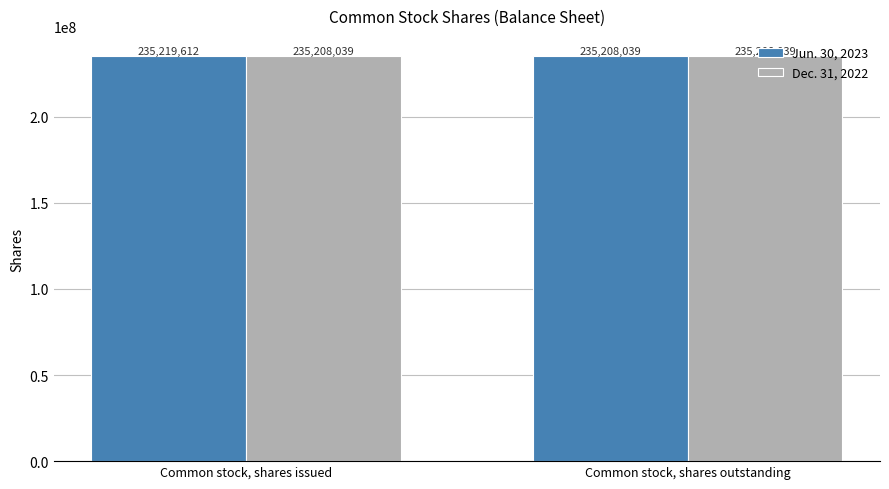

Count the Jun. 30, 2023 values in the range 235208039 to 235219612.

2